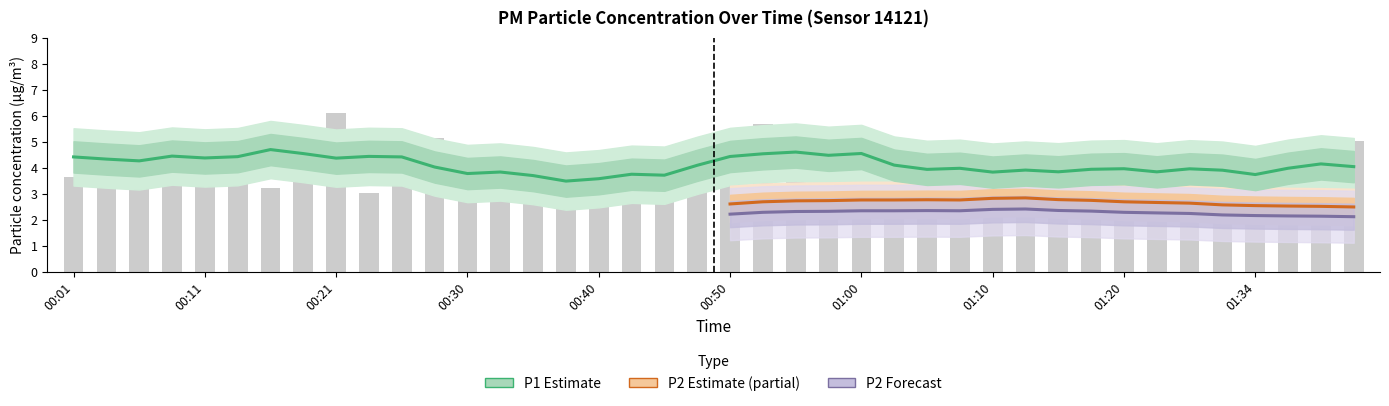

Which label corresponds to the largest value in the chart?

00:21